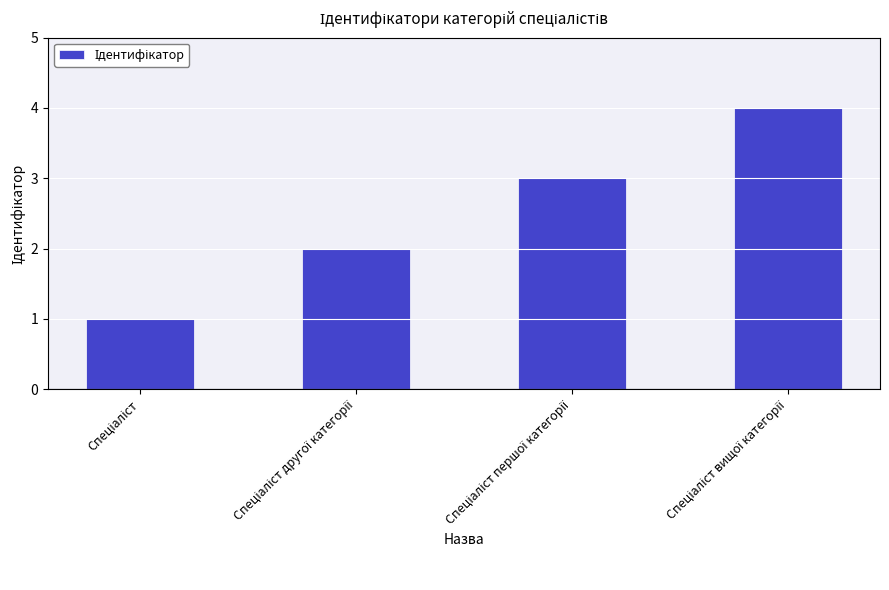

What is the greatest value displayed?

4